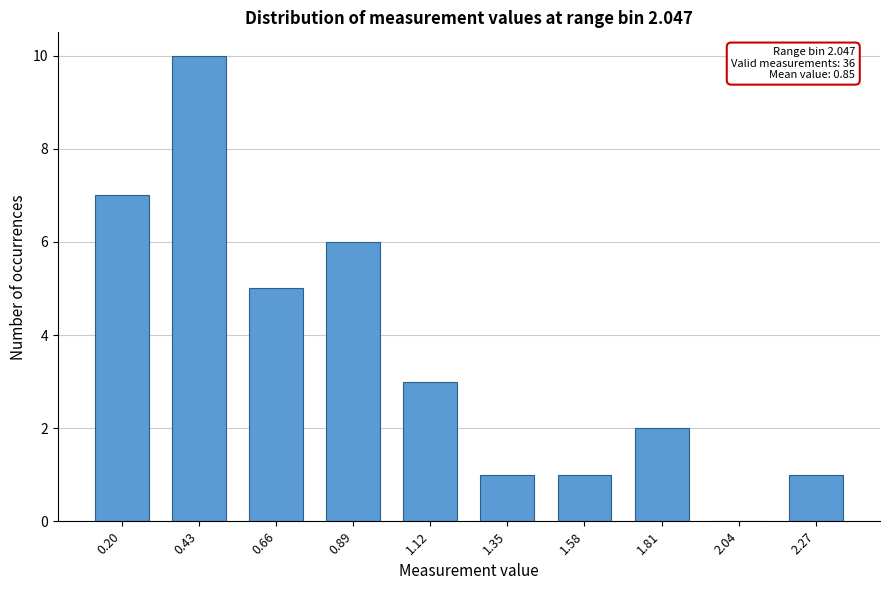

Reading right to left, transcribe all the data shown in this chart.

2.27=1	2.04=0	1.81=2	1.58=1	1.35=1	1.12=3	0.89=6	0.66=5	0.43=10	0.20=7